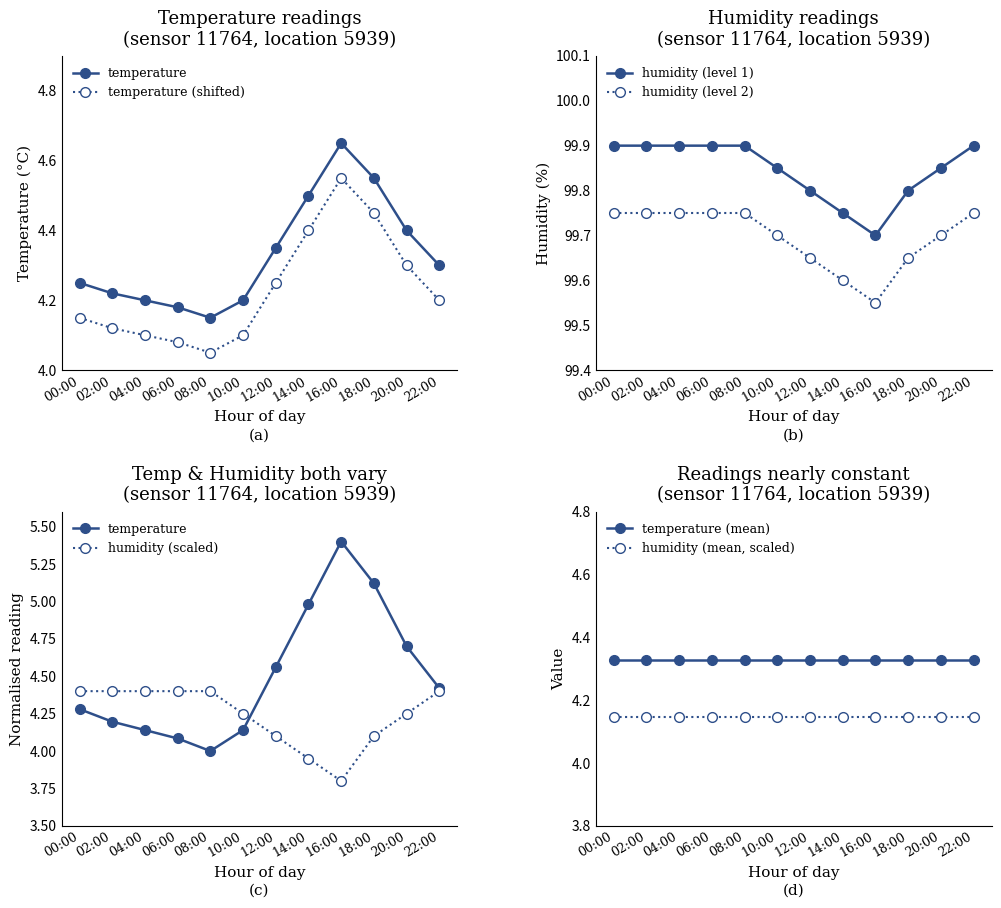

What position from the right is 14:00?

5